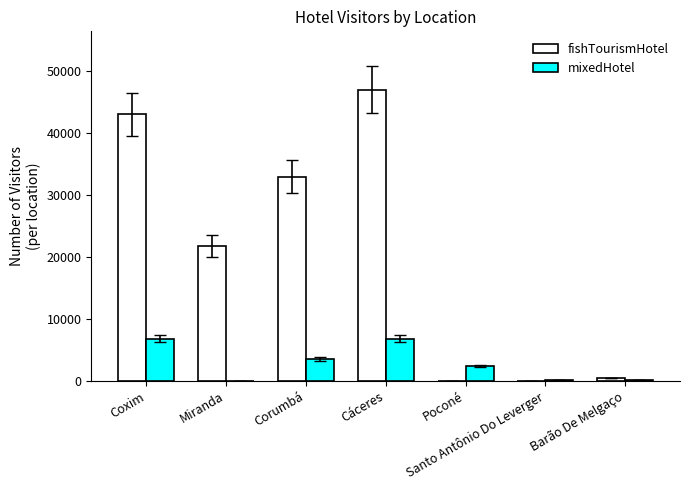

What is the sum of the fishTourismHotel values at Poconé and Cáceres?

47068